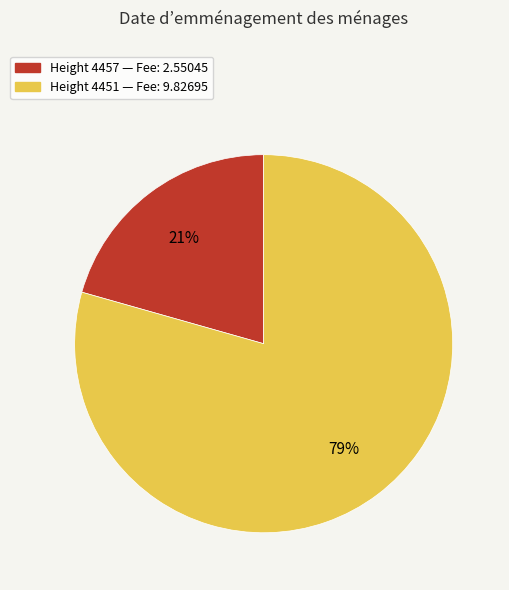

Is there a majority slice in this chart?

Yes